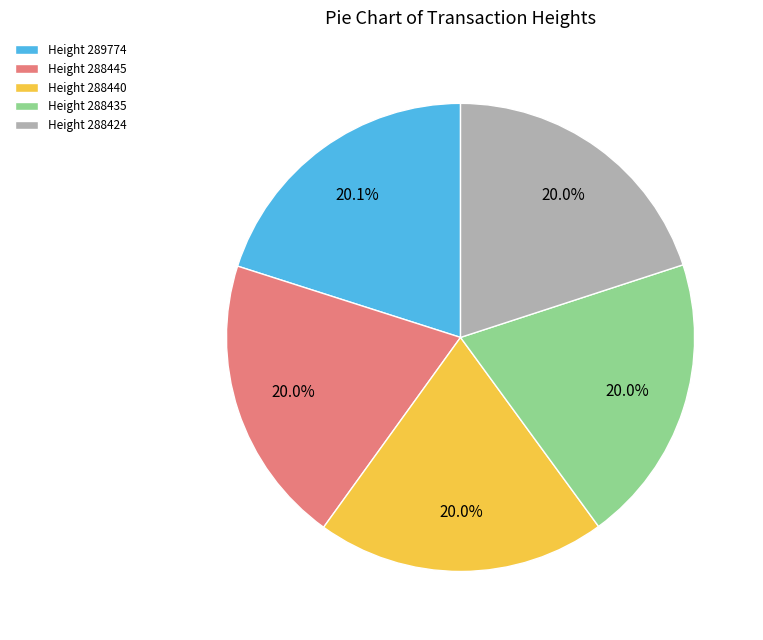

Is the sum of Height 288440 and Height 288424 greater than half?

No